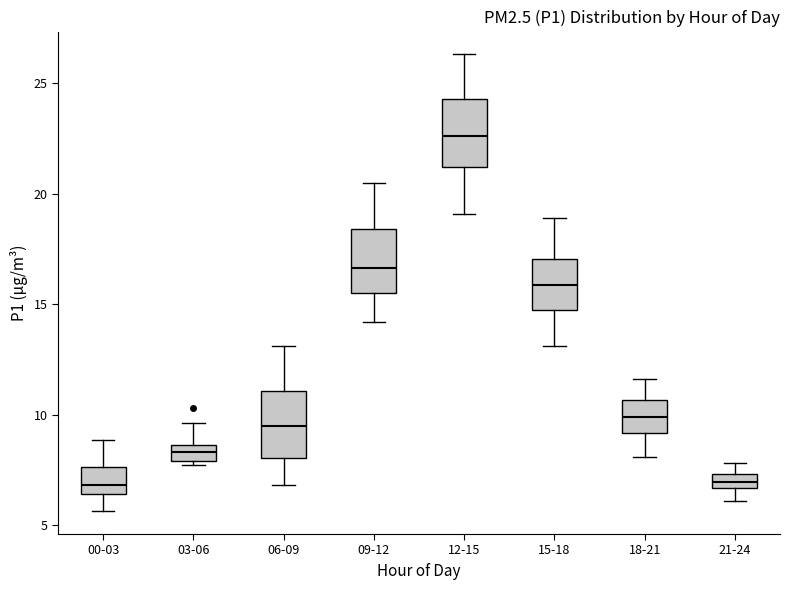

Where does the upper whisker of the box for 09-12 end on the y-axis? The values are not printed on the chart, so give them approximately, as read against the axis.

20.5